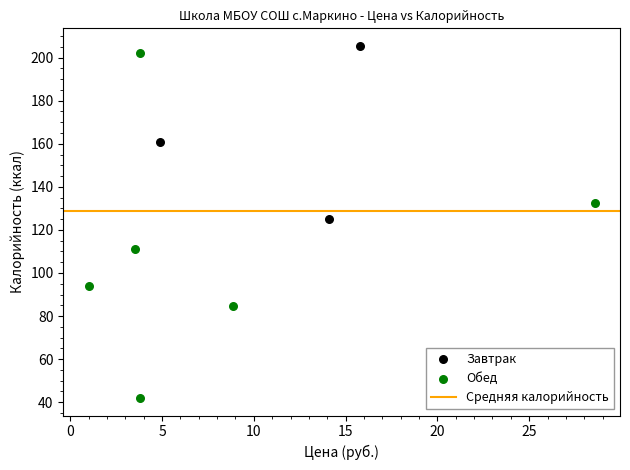

Which series has the widest spread of Y values?

Обед